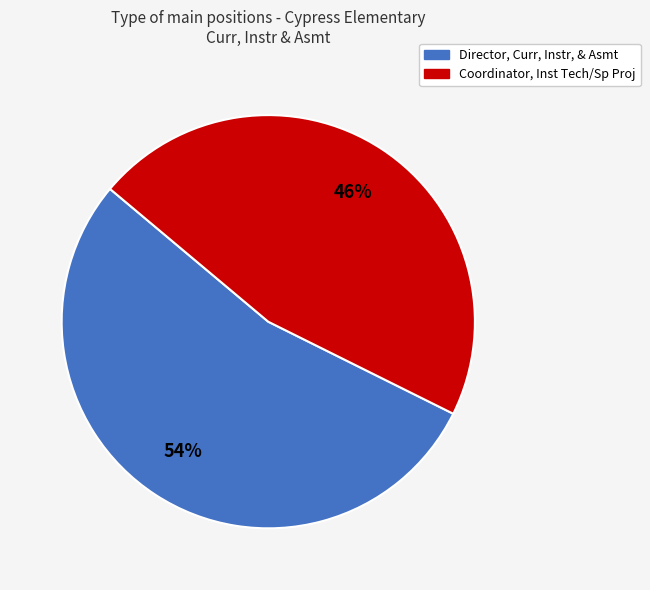

Count the number of slices in the pie.

2